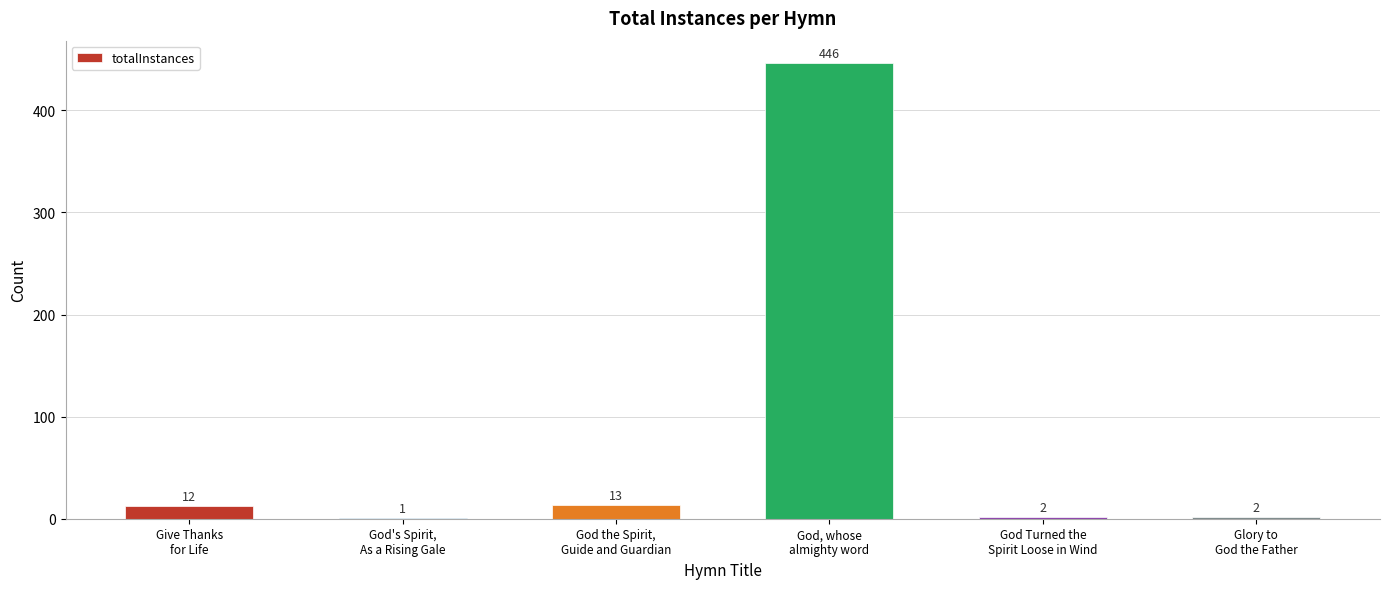

Between God, whose
almighty word and Give Thanks
for Life, which is larger?

God, whose
almighty word